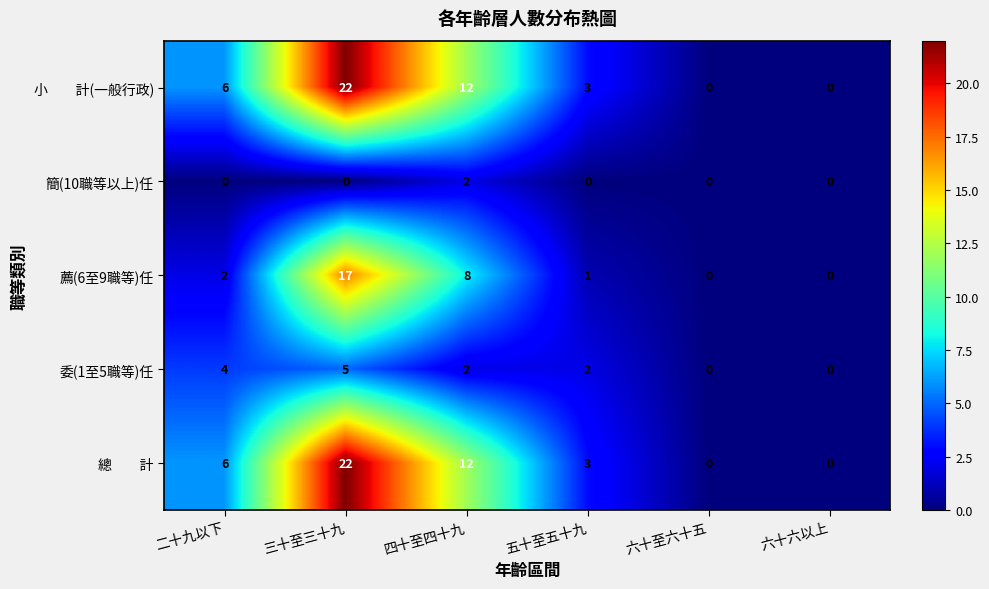

What is the spread (max minus min) of values at 四十至四十九?

10